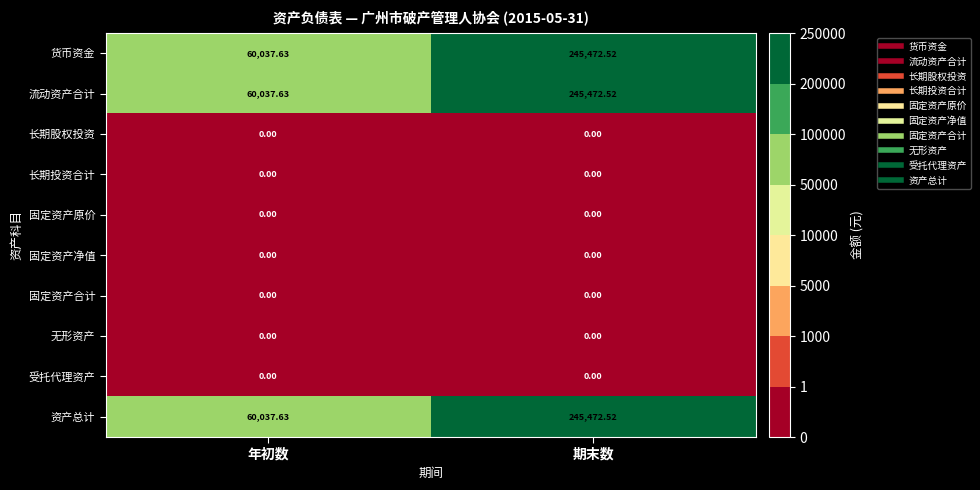

Where is 资产总计 nearest to the value 152755?

年初数